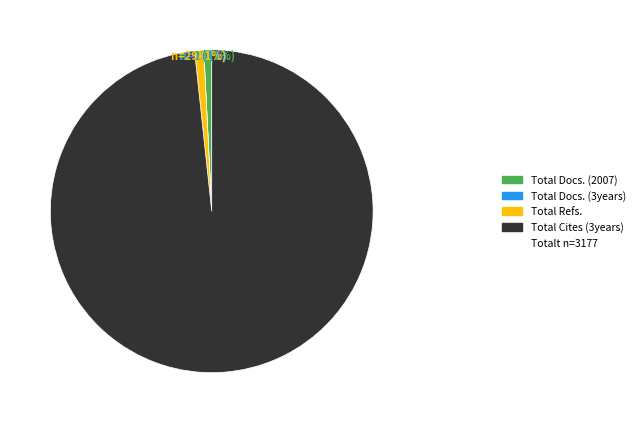

To the nearest percent, what percentage of the pie is Total Docs. (2007)?

1%